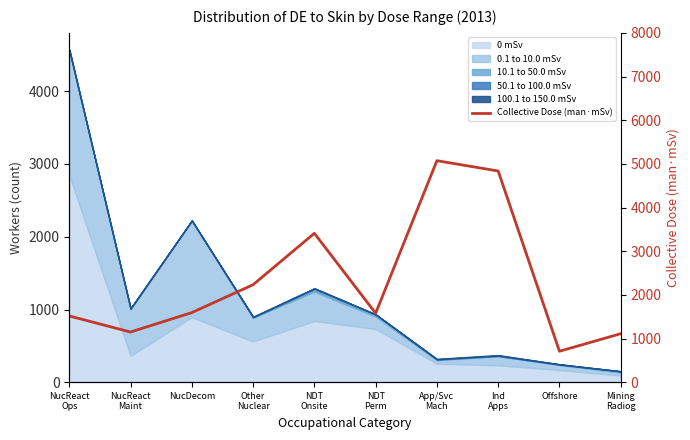

List the labels in order of value, smallest first.

Offshore, Mining
Radiog, NucReact
Maint, NucReact
Ops, NDT
Perm, NucDecom, Other
Nuclear, NDT
Onsite, Ind
Apps, App/Svc
Mach